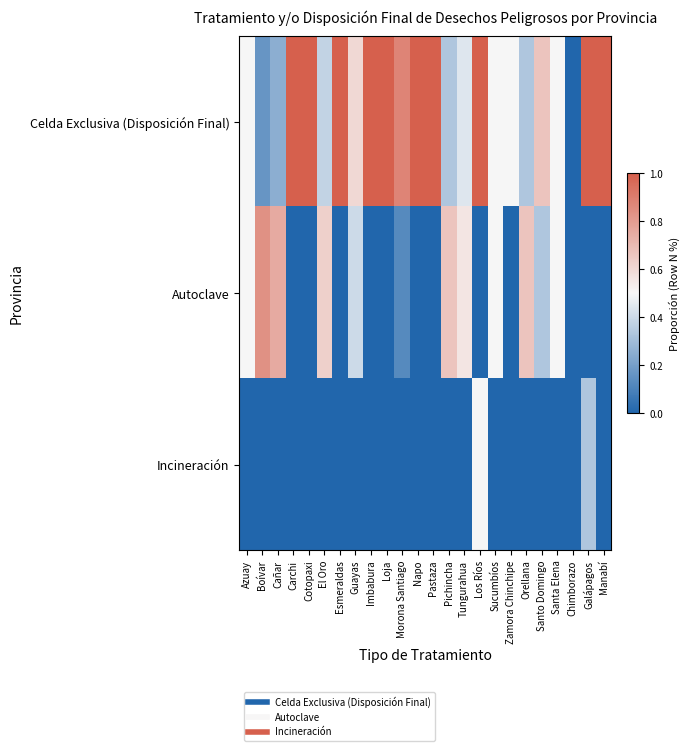

Which series has the largest range (max minus min)?

Celda Exclusiva (Disposición Final)